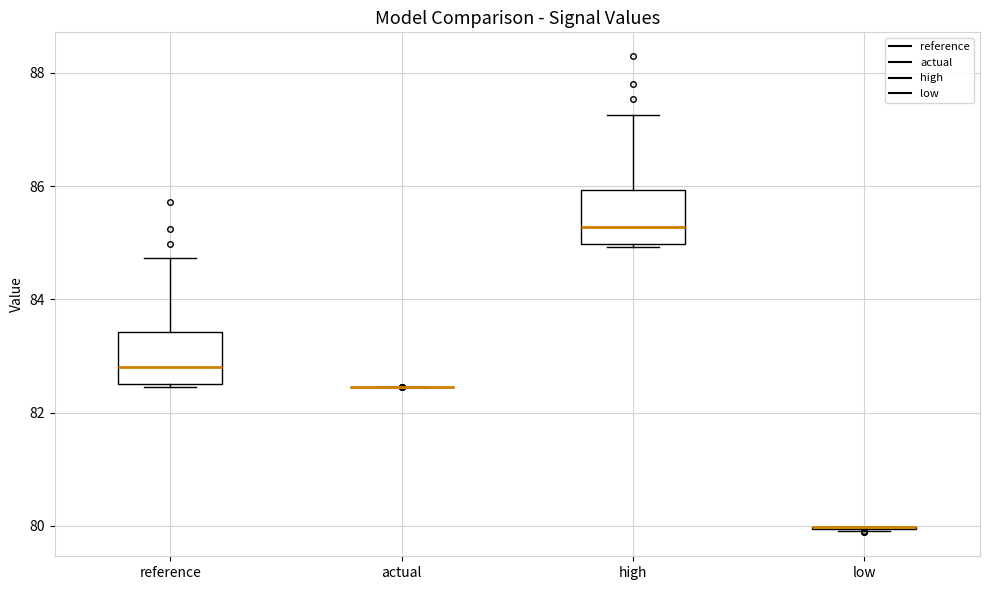

Reading left to right, transcribe this box plot: for each box, give where its median line is, the range the box spans, and where its two whiskers end, as read against the y-axis. The values are not printed on the chart, so give them approximately, as read against the axis.

reference: median 82.8, box 82.6 to 83.4, whiskers 82.4 to 84.8
actual: box collapsed to a line at 82.4, whiskers 82.4 to 82.4
high: median 85.2, box 85.0 to 86.0, whiskers 85.0 to 87.2
low: box collapsed to a line at 80.0, whiskers 80.0 to 80.0